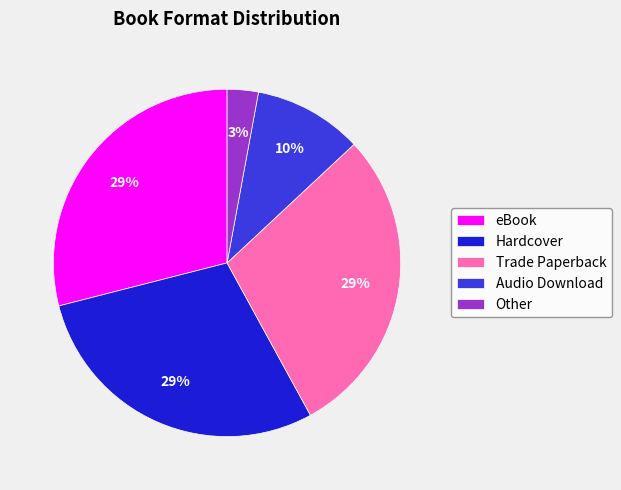

Combined, do Other and Audio Download account for over 50%?

No